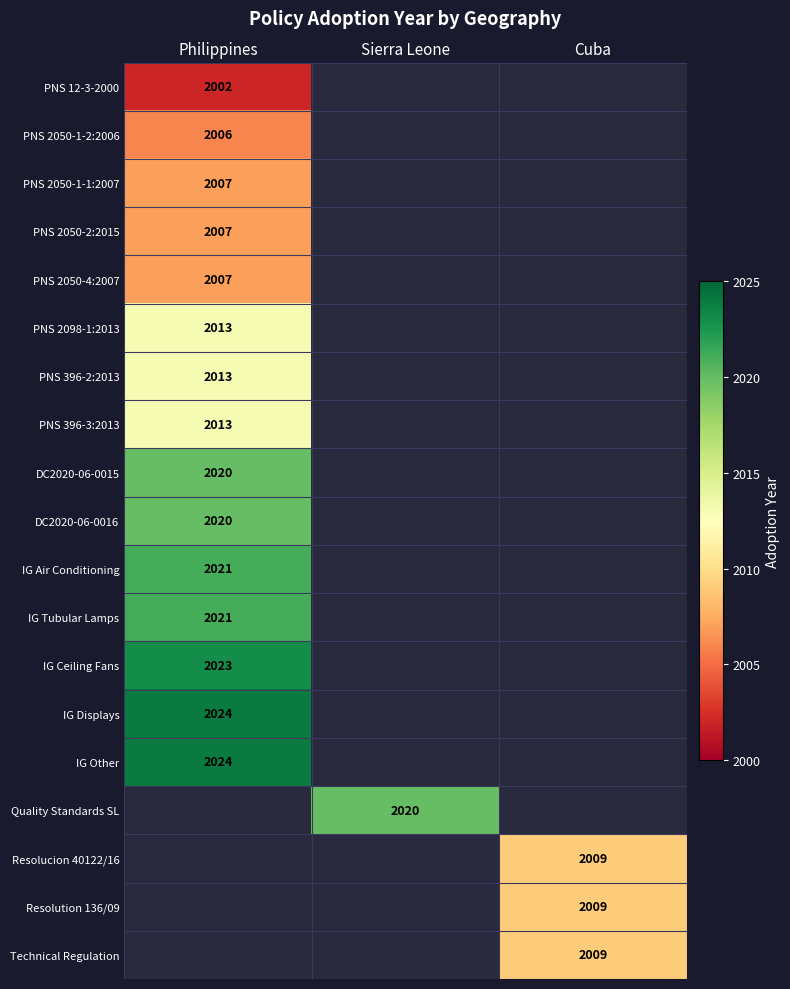

The Technical Regulation series shows 2009 at Cuba. True or false?

True